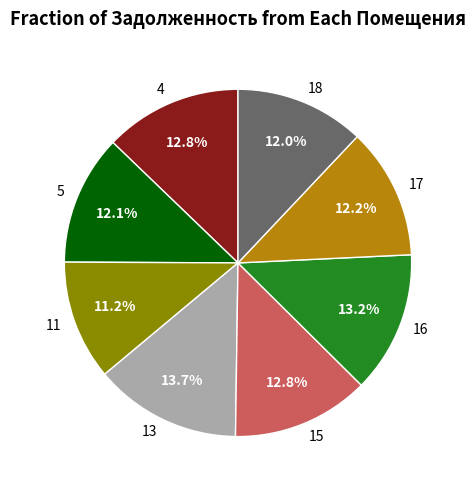

Count the number of slices in the pie.

8